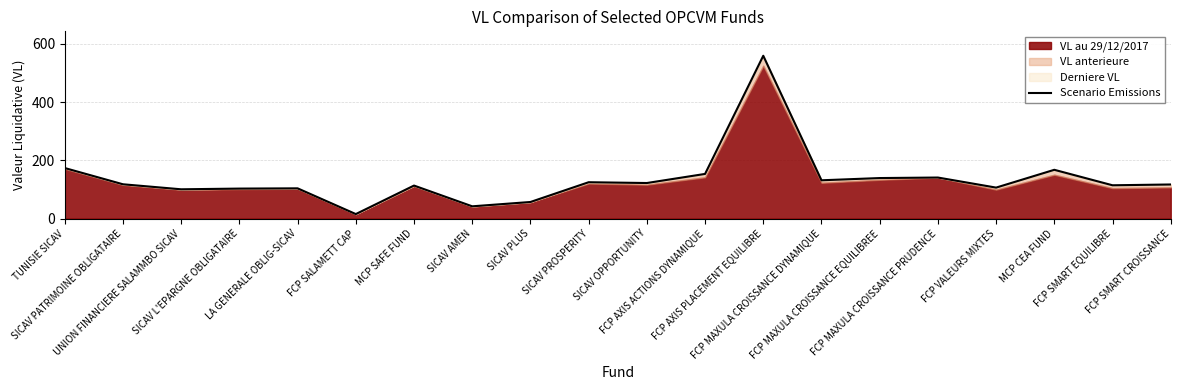

List the labels in order of value, smallest first.

FCP SALAMETT CAP, SICAV AMEN, SICAV PLUS, UNION FINANCIERE SALAMMBO SICAV, SICAV L'EPARGNE OBLIGATAIRE, LA GENERALE OBLIG-SICAV, FCP VALEURS MIXTES, MCP SAFE FUND, FCP SMART EQUILIBRE, FCP SMART CROISSANCE, SICAV PATRIMOINE OBLIGATAIRE, SICAV OPPORTUNITY, SICAV PROSPERITY, FCP MAXULA CROISSANCE DYNAMIQUE, FCP MAXULA CROISSANCE EQUILIBREE, FCP MAXULA CROISSANCE PRUDENCE, FCP AXIS ACTIONS DYNAMIQUE, MCP CEA FUND, TUNISIE SICAV, FCP AXIS PLACEMENT EQUILIBRE